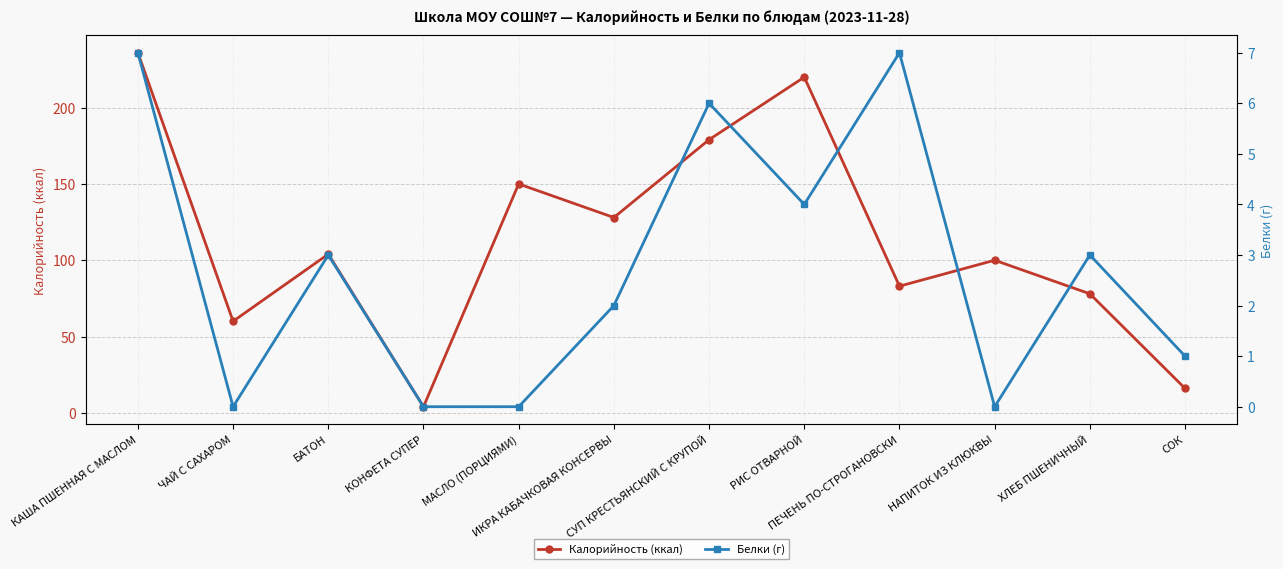

Count the number of data series in this chart.

2